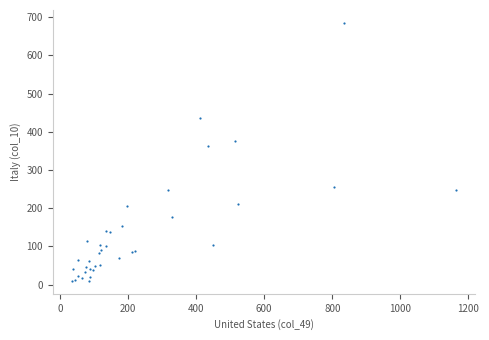

What Y value in the scatter plot is closest to 347?

364